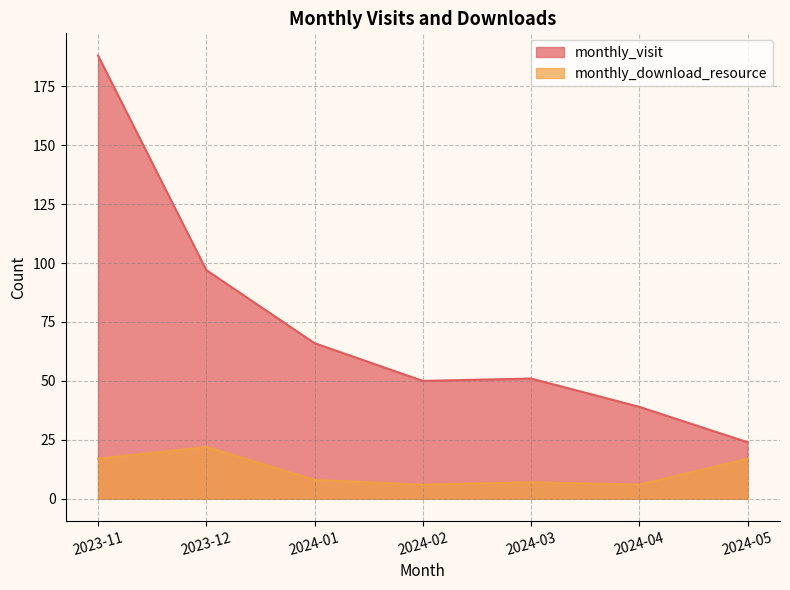

True or false: monthly_visit and monthly_download_resource intersect in this chart.

False